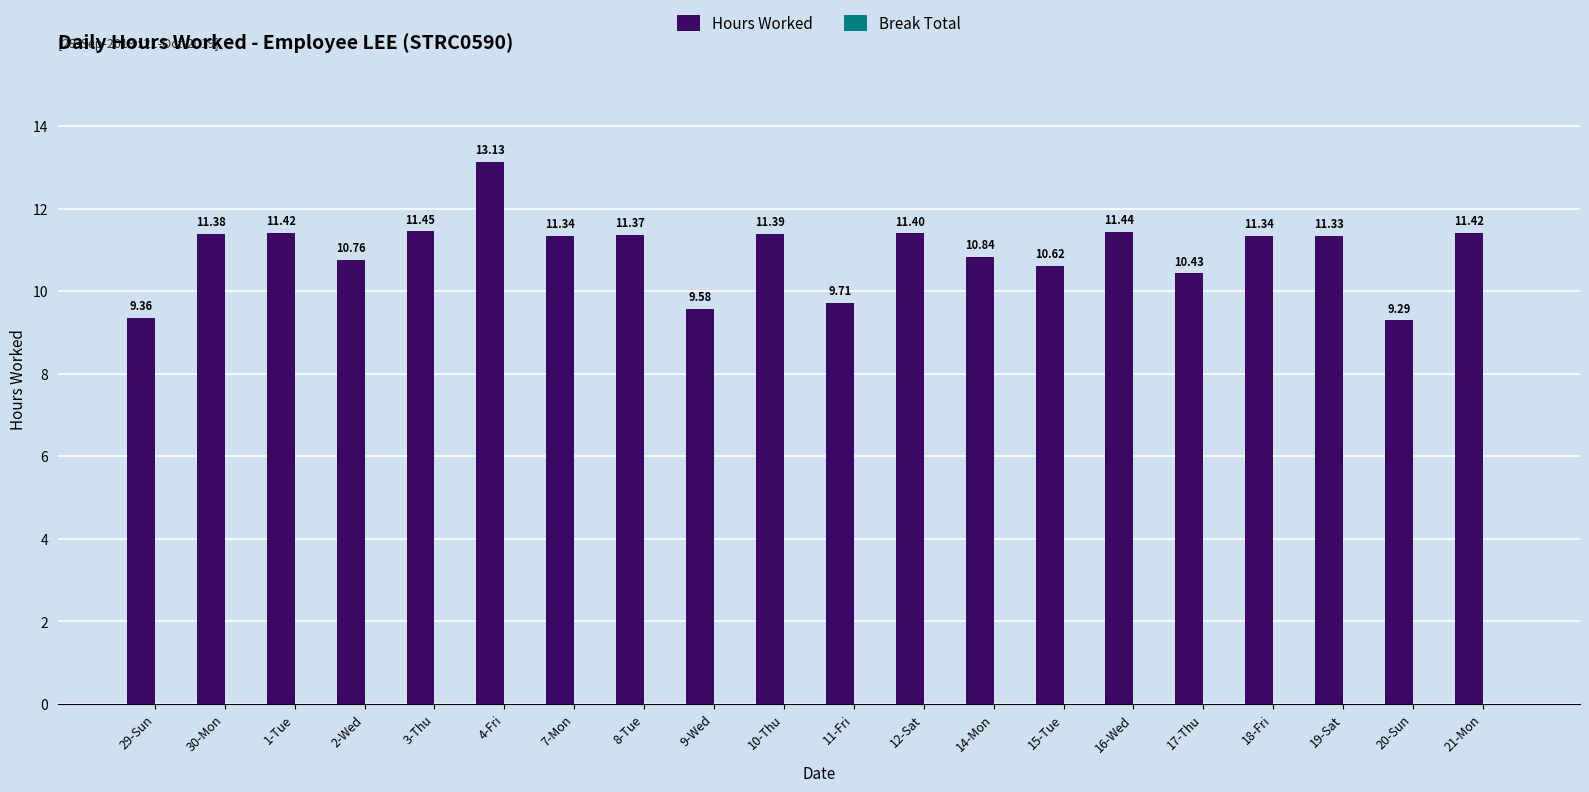

What is the difference between the second highest and minimum values?

2.2